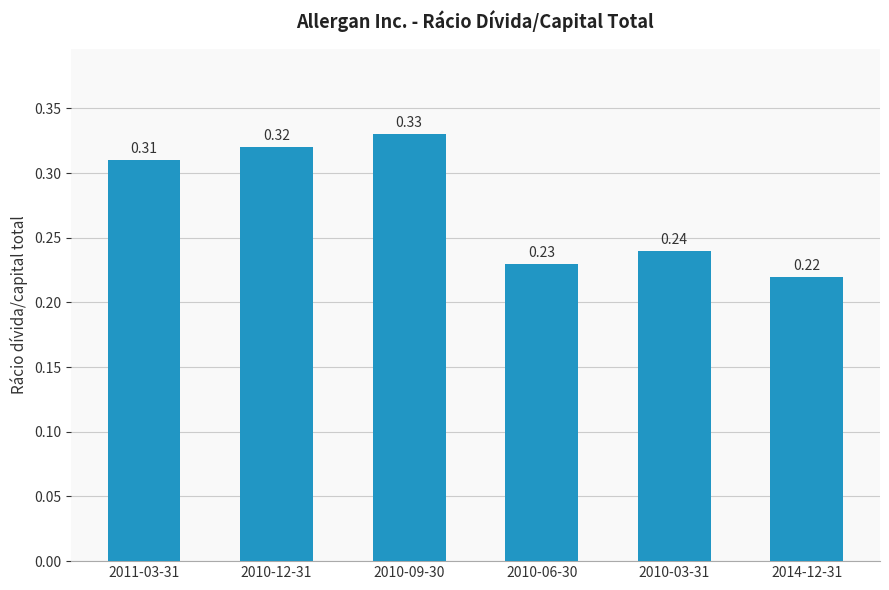

Rank the categories by value from highest to lowest.

2010-09-30, 2010-12-31, 2011-03-31, 2010-03-31, 2010-06-30, 2014-12-31